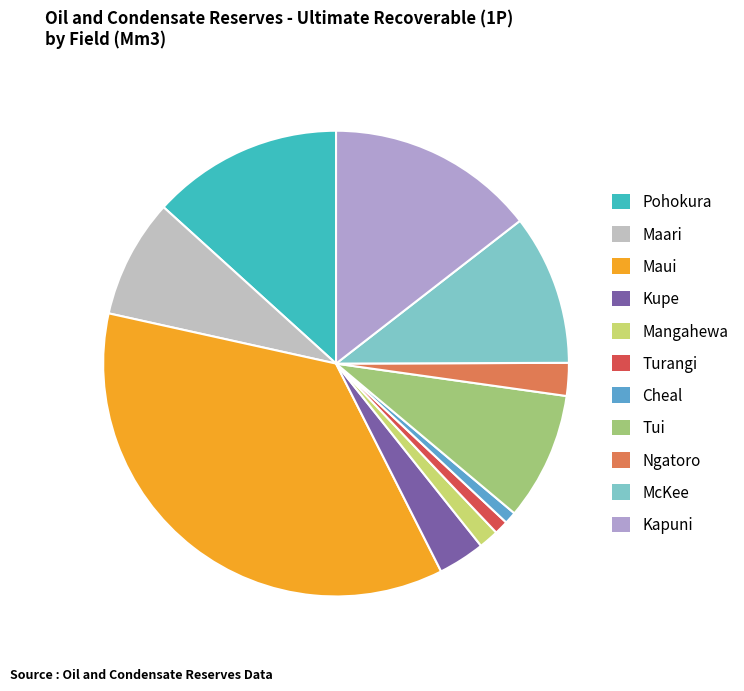

Is the sum of Pohokura and Maui greater than half?

No